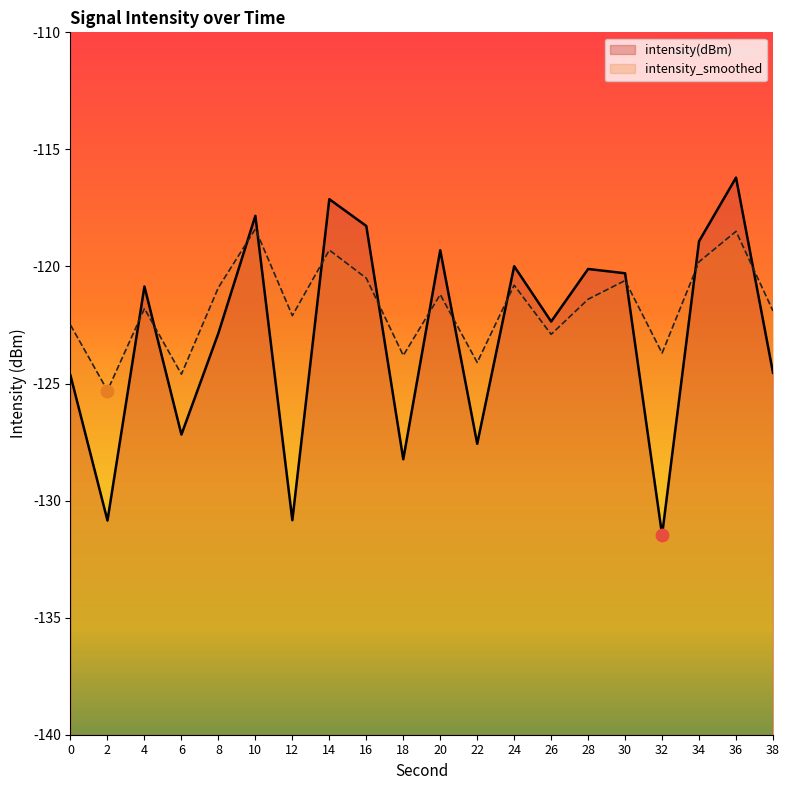

Which series reaches the minimum Y coordinate?

intensity(dBm)